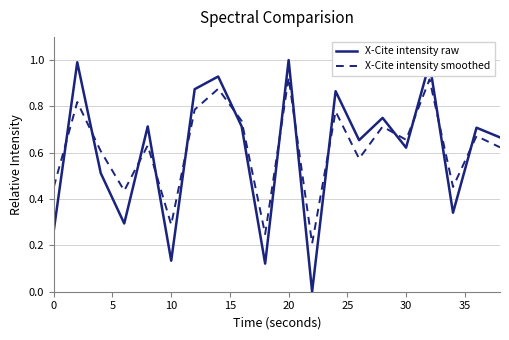

List the series in order of their peak value, lowest first.

X-Cite intensity smoothed, X-Cite intensity raw